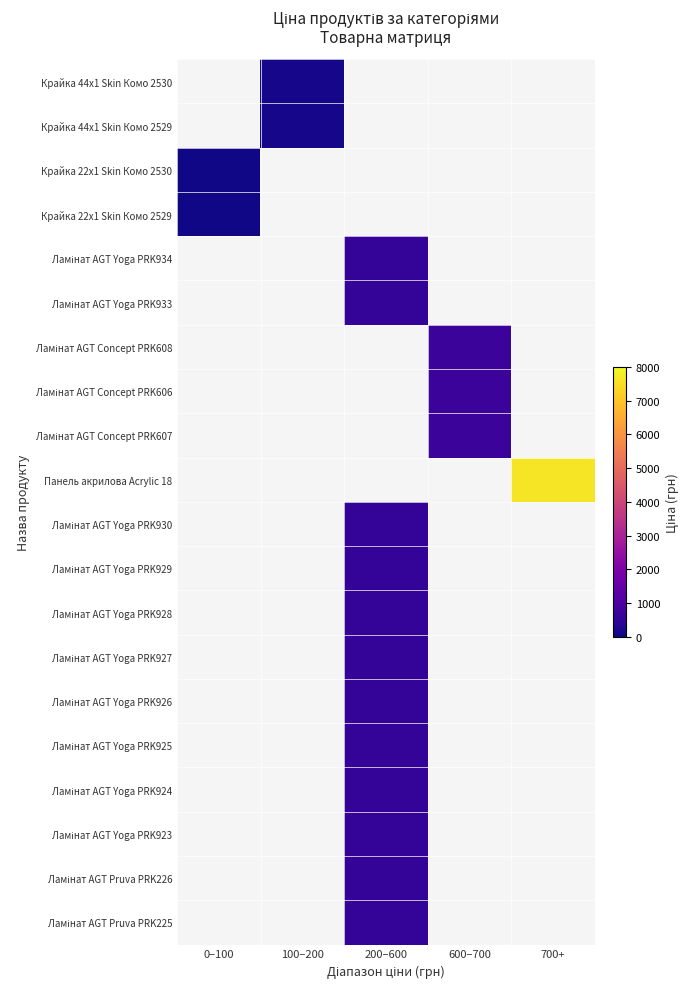

What is the minimum value shown in the chart?

56.7